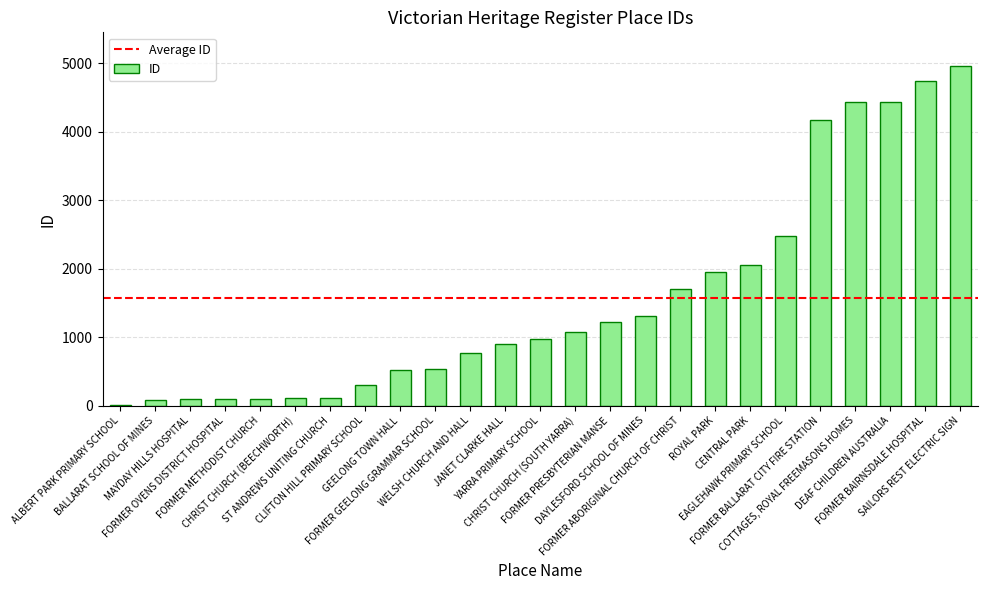

What is the greatest value displayed?

4953